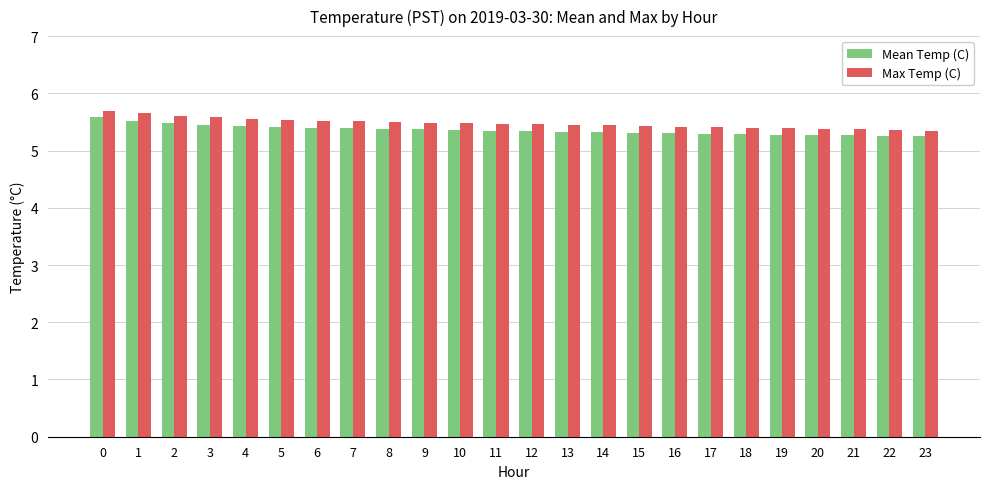

How many Max Temp (C) values are between 5 and 6?

24